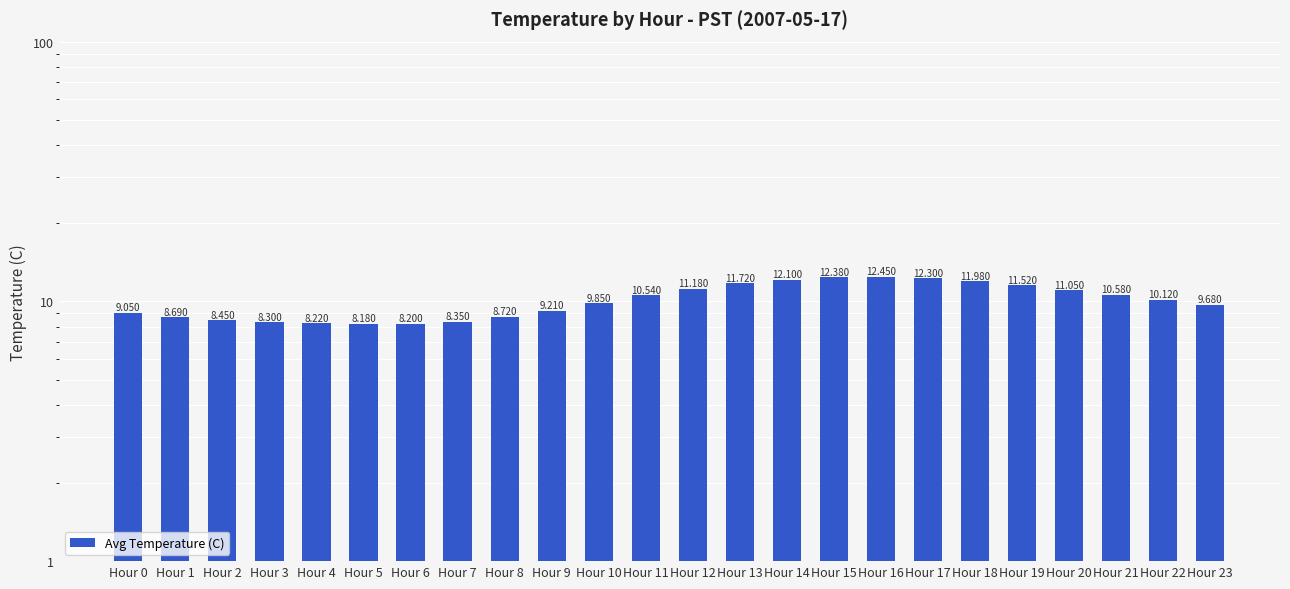

Reading left to right, extract all data points from this chart.

9.1	8.7	8.4	8.3	8.2	8.2	8.2	8.3	8.7	9.2	9.8	10.5	11.2	11.7	12.1	12.4	12.4	12.3	12.0	11.5	11.1	10.6	10.1	9.7